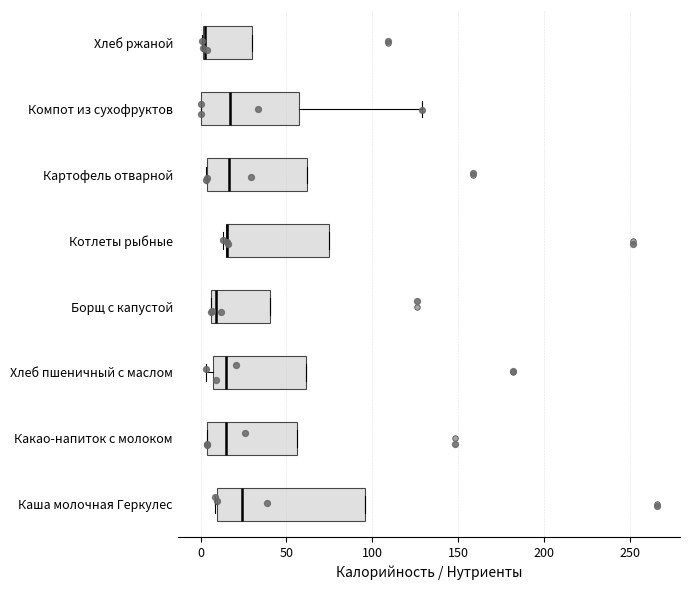

Reading bottom to top, read every box against the x-axis: the position of its median line, the range the box covers, and the ends of its whiskers. The values are not printed on the chart, so give them approximately, as read against the axis.

Каша молочная Геркулес: median 25, box 10 to 95, whiskers 10 to 95
Какао-напиток с молоком: median 15, box 5 to 55, whiskers 5 to 55
Хлеб пшеничный с маслом: median 15, box 10 to 60, whiskers 5 to 60
Борщ с капустой: median 10, box 5 to 40, whiskers 5 to 40
Котлеты рыбные: median 15 (drawn on the box's left edge), box 15 to 75, whiskers 15 (just left of the box's left edge) to 75
Картофель отварной: median 15, box 5 to 60, whiskers 5 to 60
Компот из сухофруктов: median 15, box 0 to 55, whiskers 0 to 130
Хлеб ржаной: median 5, box 0 to 30, whiskers 0 to 30